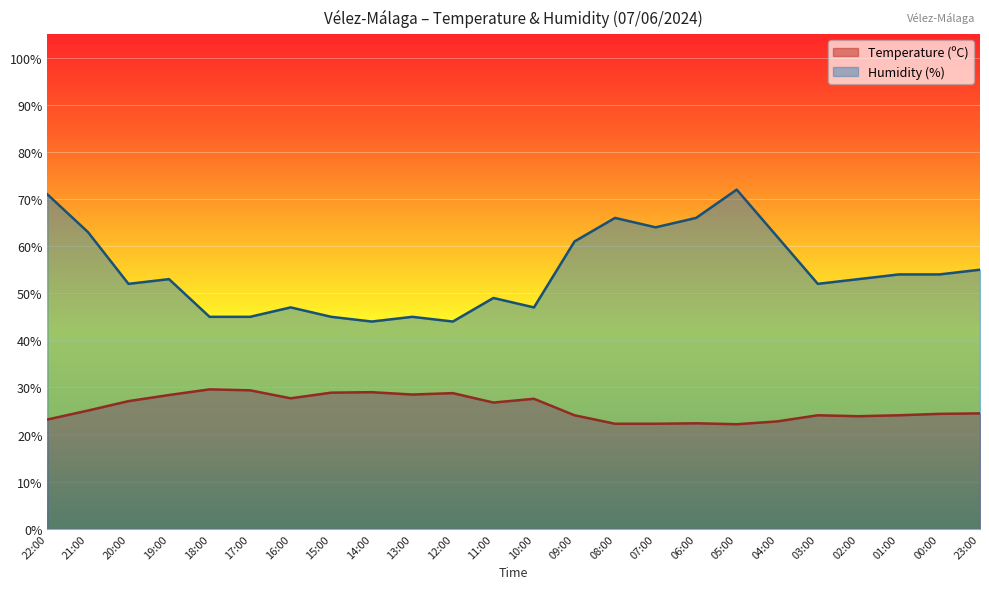

How many interior local peaks does the Temperature (ºC) series have?

6